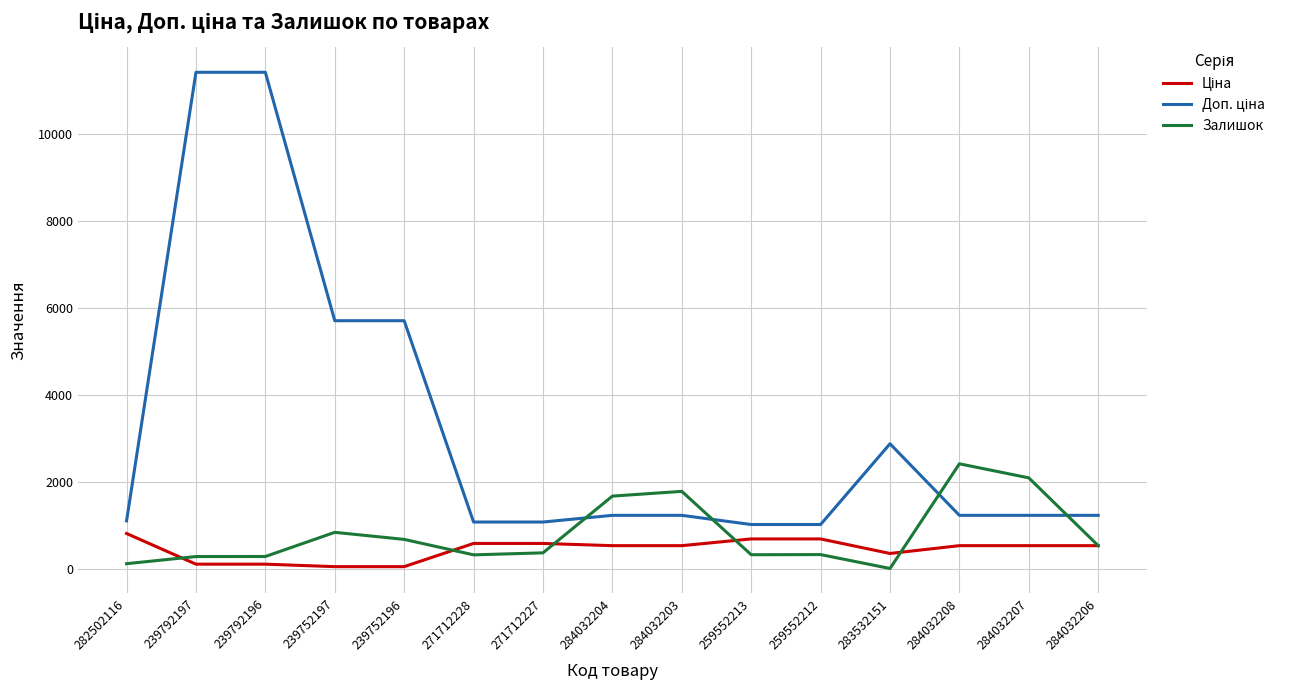

What value does the Залишок series have at 284032204?

1677.0